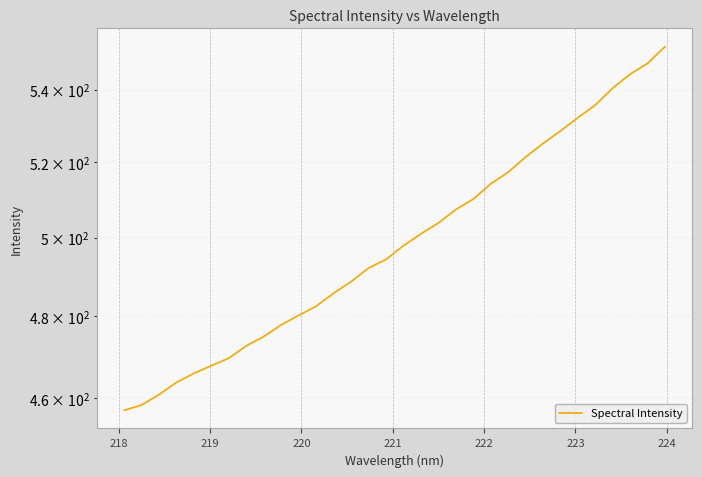

How many lines are shown in the chart?

1